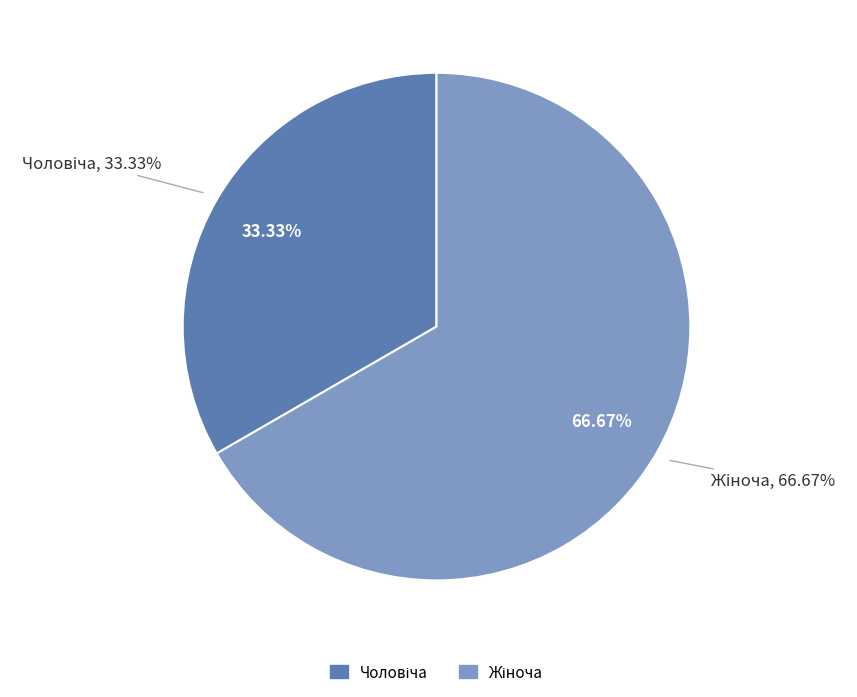

What is the majority slice?

Жіноча